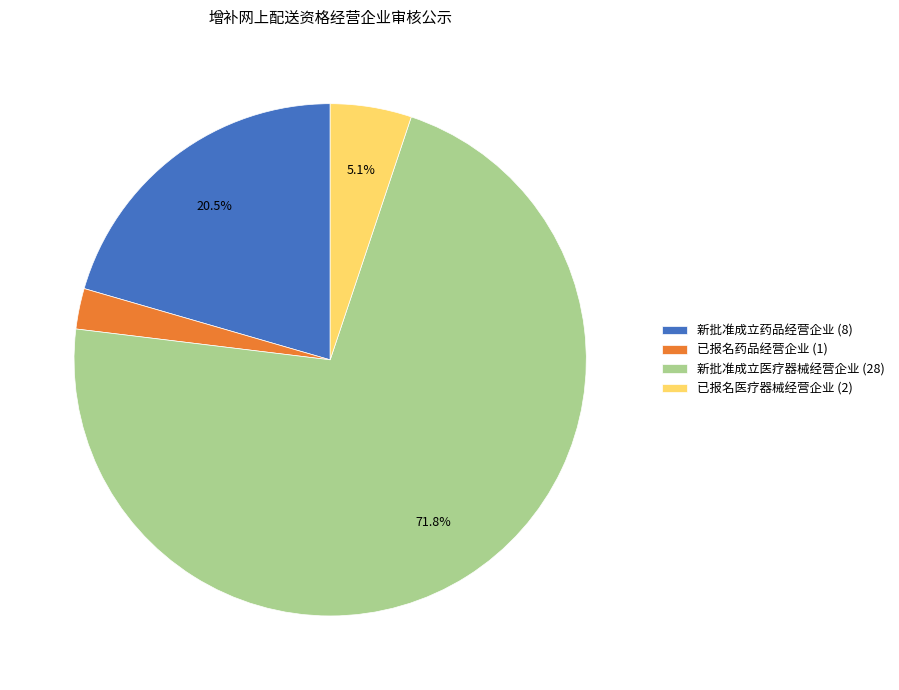

What is the smallest slice in the pie chart?

已报名药品经营企业